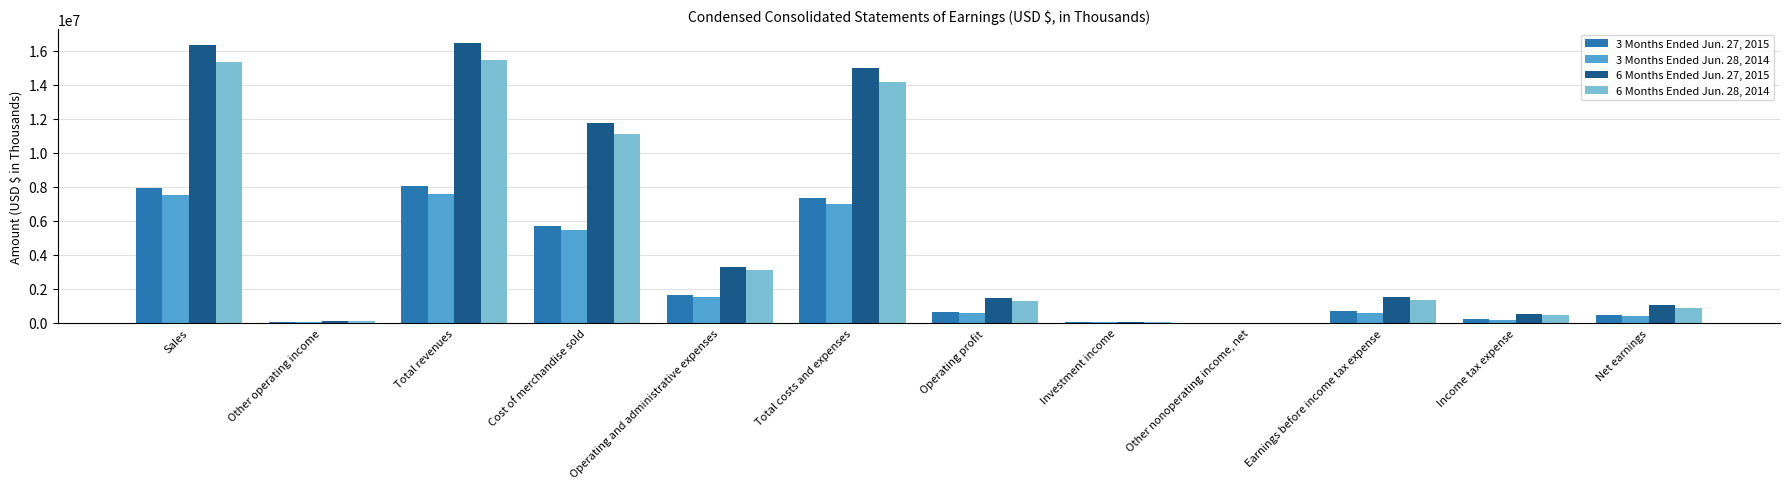

Count the number of categories in the chart.

12